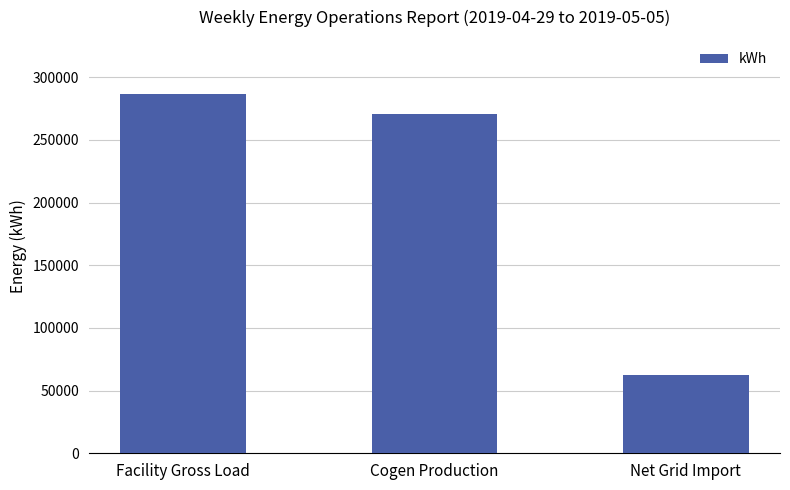

Reading left to right, transcribe all the data shown in this chart.

286754.5	270553.5	62102.8